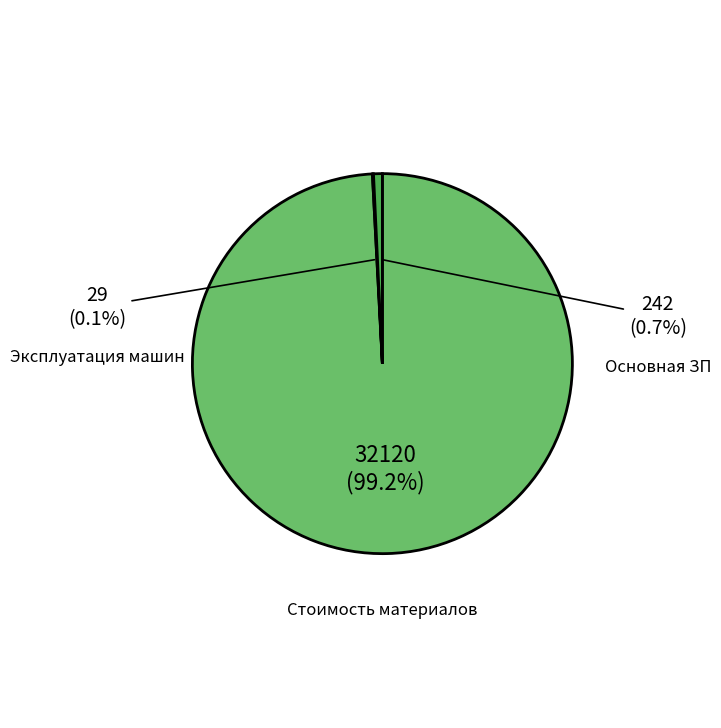

To the nearest percent, what is the difference between the Основная ЗП and Эксплуатация машин slice percentages?

1%